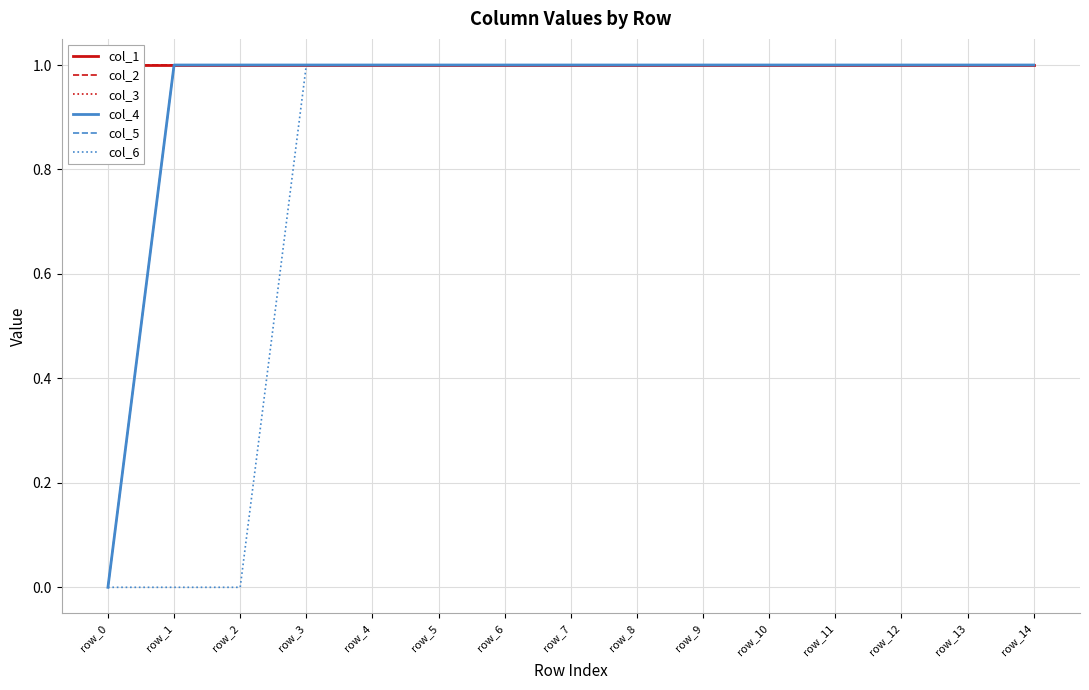

Between row_3 and row_7, which series saw the biggest shift?

col_1